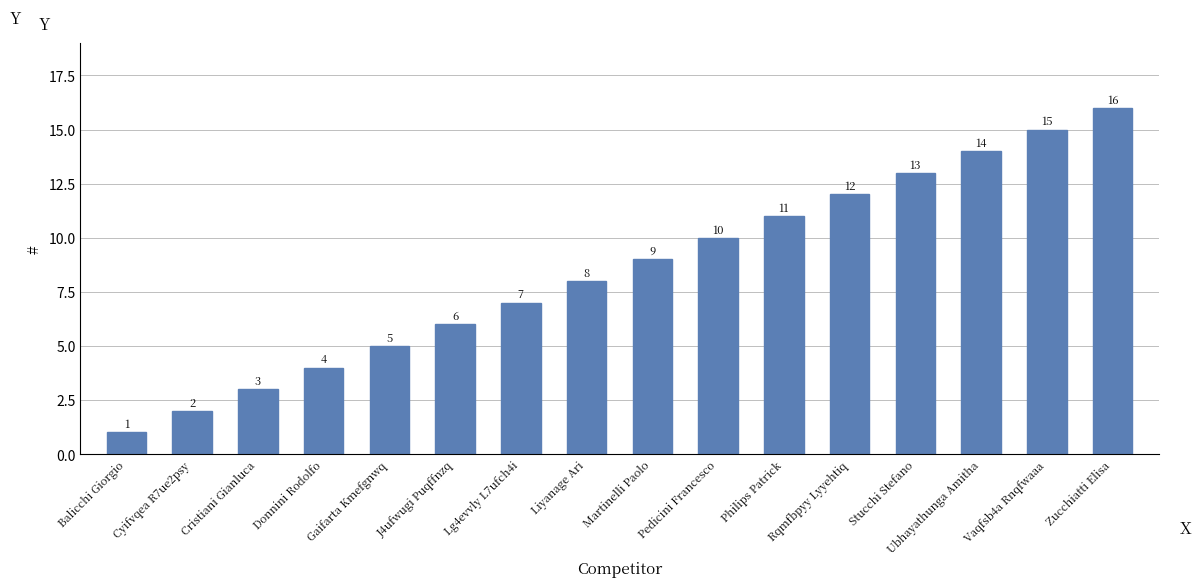

How many data points are less than 9?

8